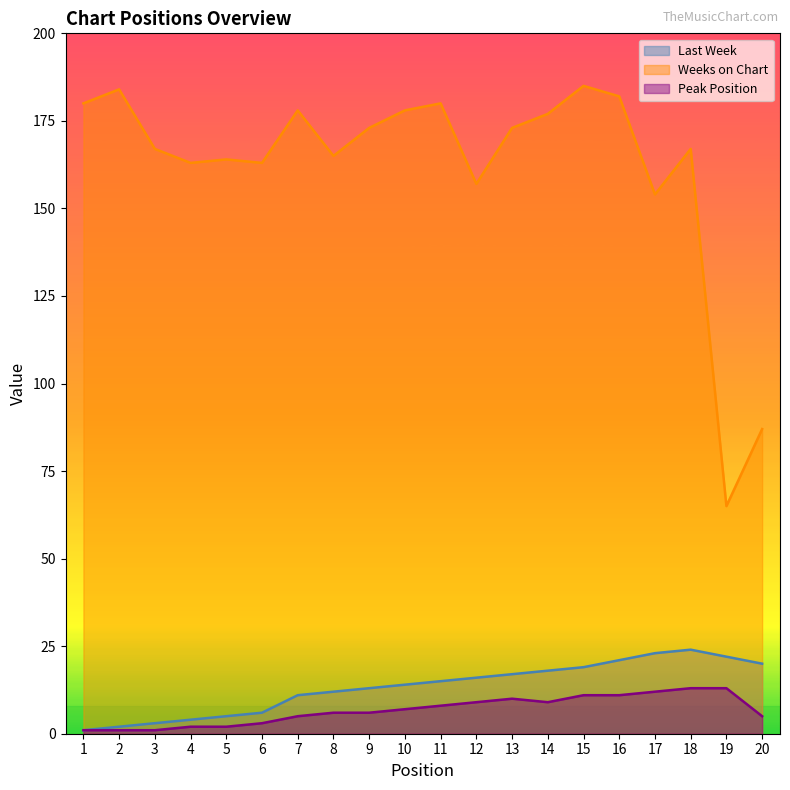

True or false: Weeks on Chart has more than 0 points higher than both neighbors.

True